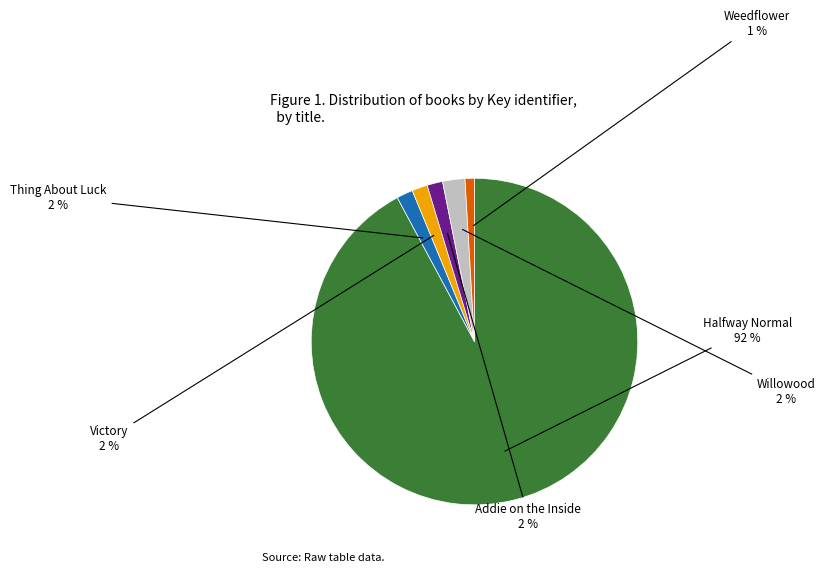

Does any single category account for the majority?

Yes